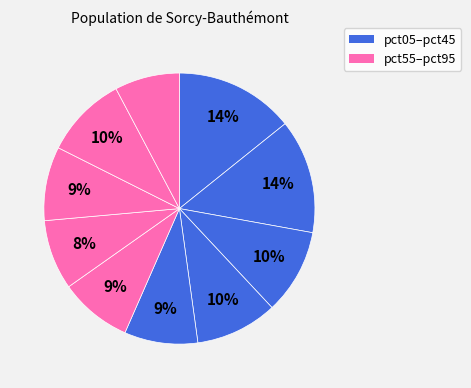

Count the number of slices in the pie.

10